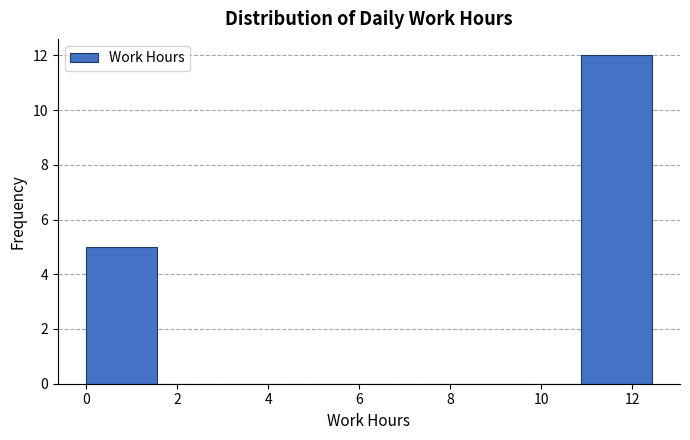

What is the height of the bar covering 10.8 to 12.4 on the x-axis? Neither the bar edges nor the heights are printed on the chart, so give them approximately, as read against the axes.

12